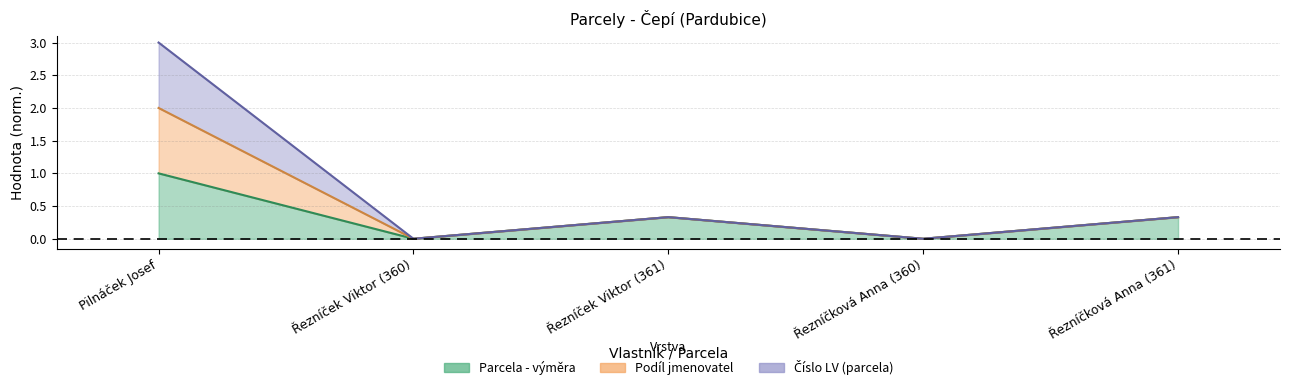

In Podíl jmenovatel, how many points are higher than both neighbors (excluding endpoints)?

1